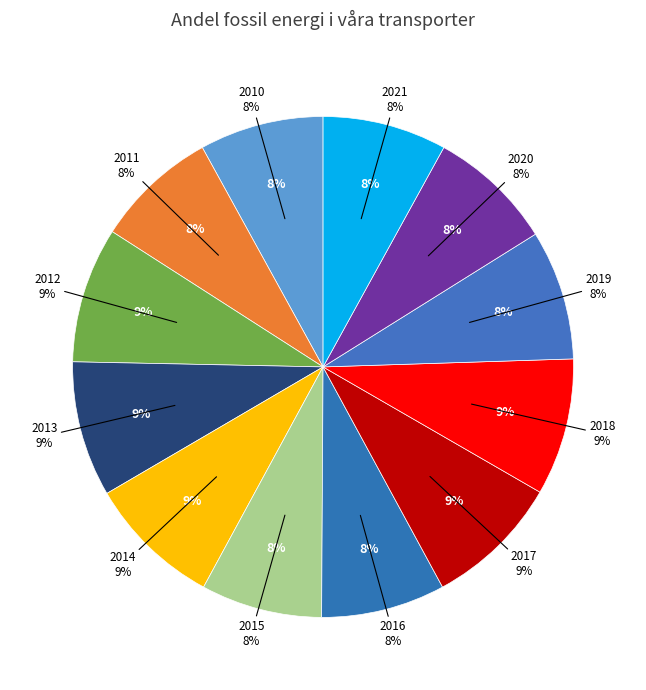

To the nearest percent, what is the combined percentage of 2012 and 2013?

18%